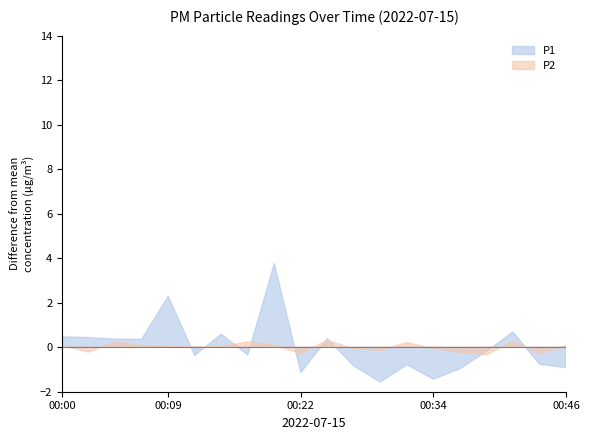

At which category does P1 reach its first local valley?

00:12